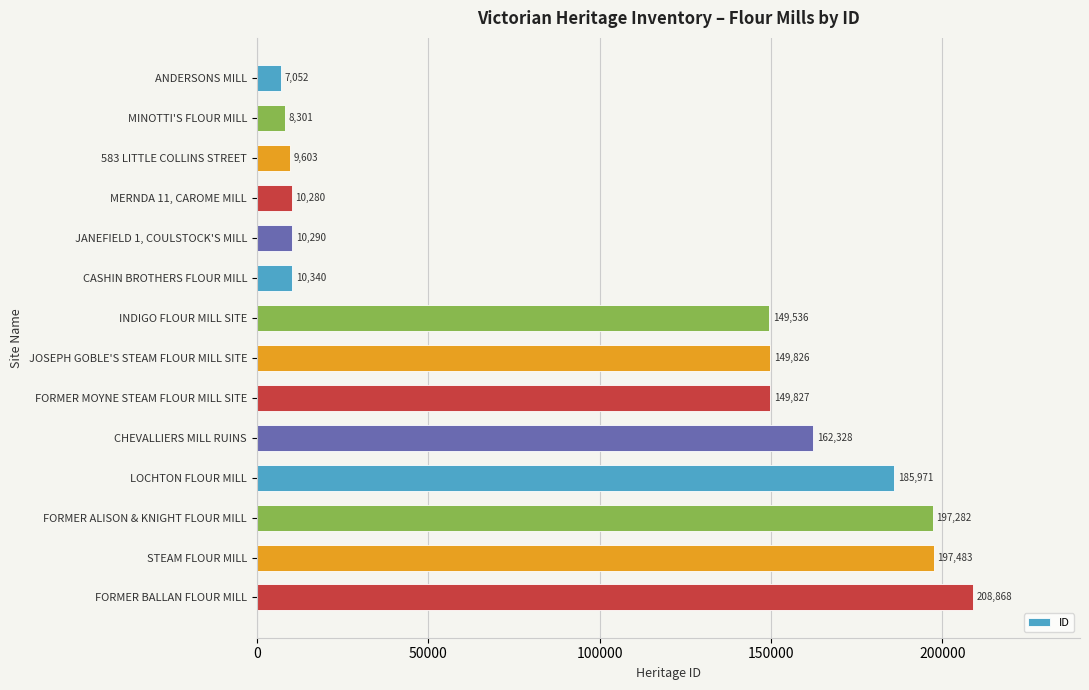

At which category does the chart reach its peak across all series?

FORMER BALLAN FLOUR MILL